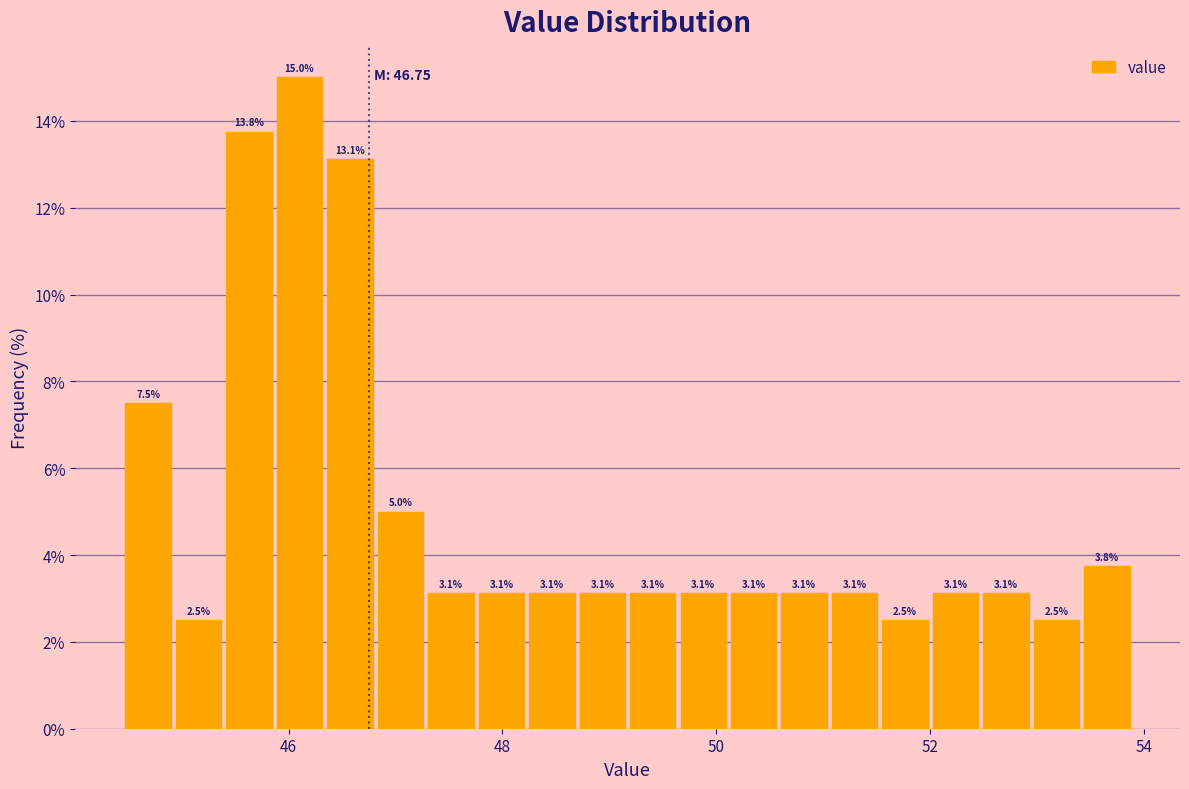

Read against the x-axis, roughly where is the centre of the tallest bar?

46.2